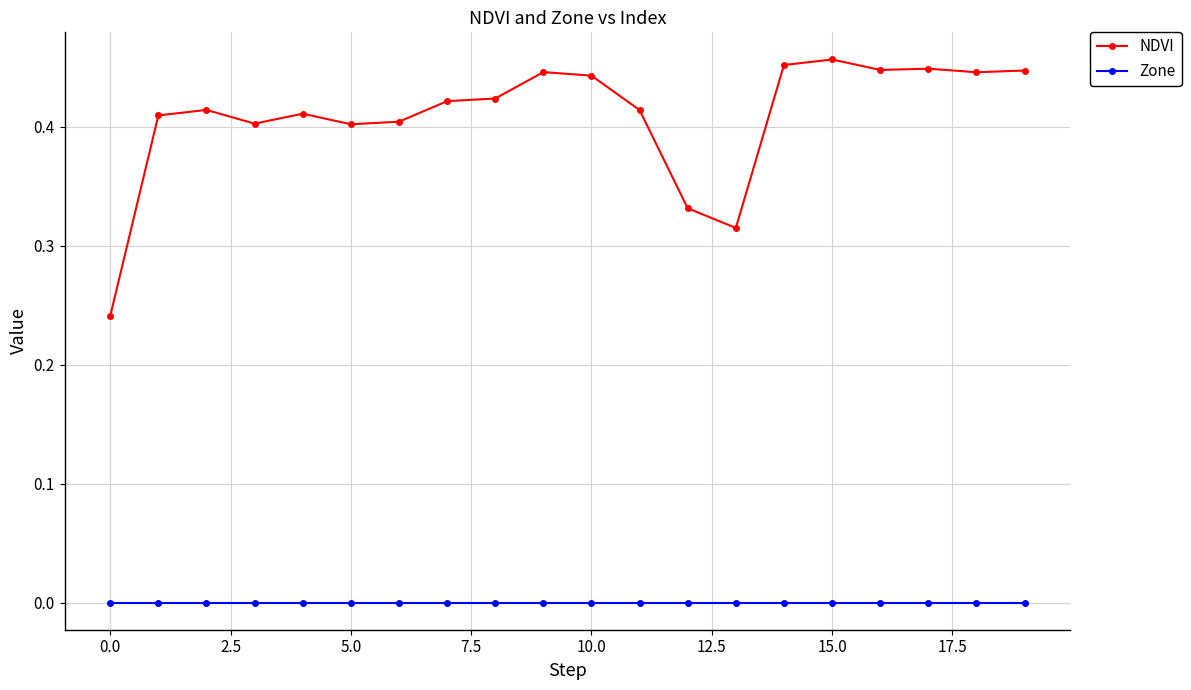

List the series in order of their peak value, lowest first.

Zone, NDVI